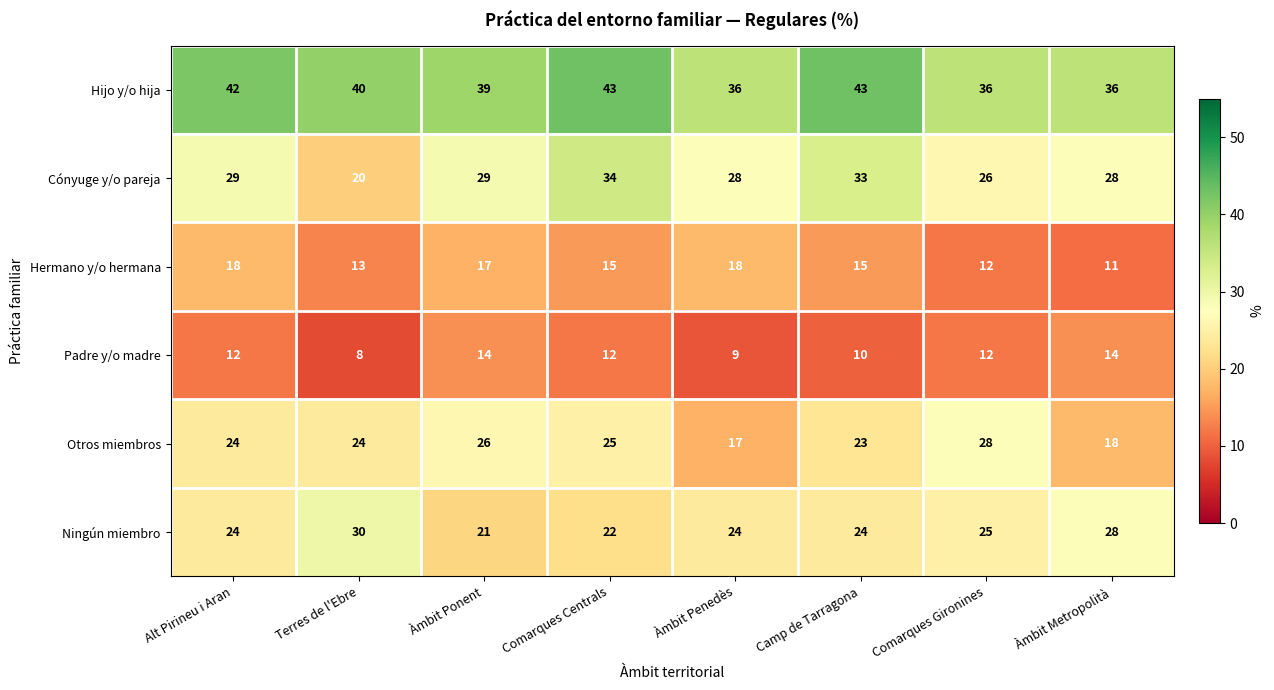

The value of Hermano y/o hermana at Àmbit Penedès is 10. True or false?

False